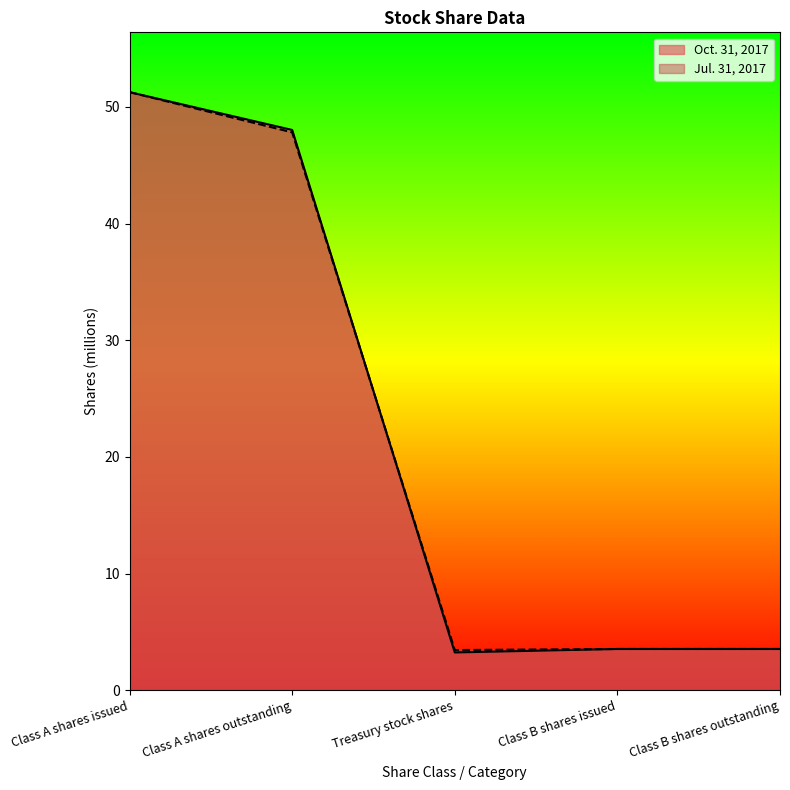

True or false: Jul. 31, 2017 has a value of 33.1 at Class A shares outstanding.

False